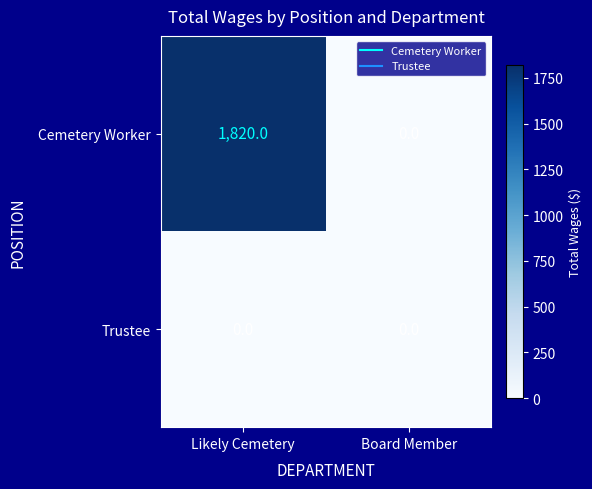

Which series changed the most between Likely Cemetery and Board Member?

Cemetery Worker